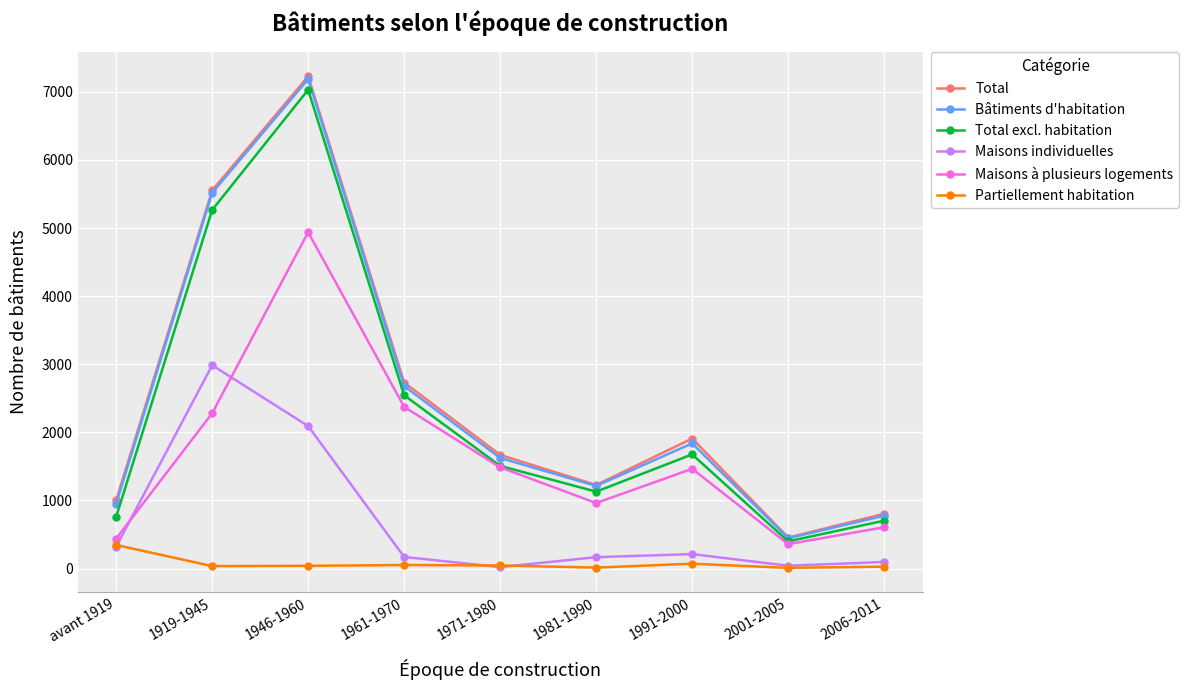

What is the difference between the highest and lowest values at 1981-1990?

1213